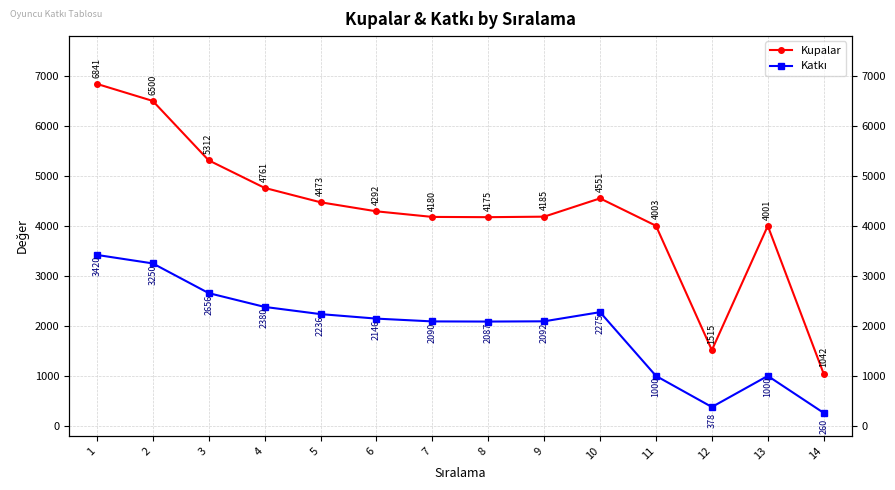

At which category does the chart reach its minimum across all series?

14